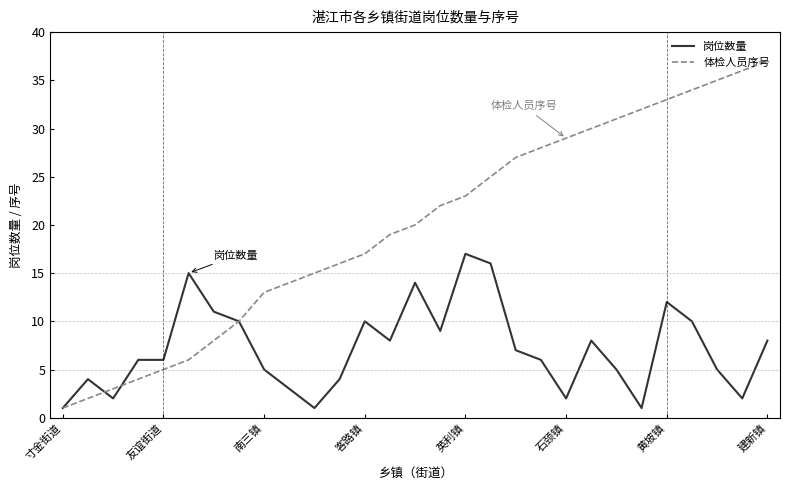

True or false: 体检人员序号 and 岗位数量 cross at least once.

True